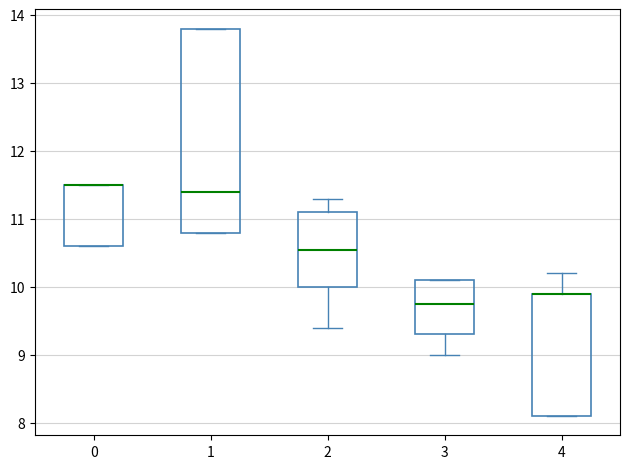

Reading left to right, transcribe this box plot: for each box, give where its median line is, the range the box spans, and where its two whiskers end, as read against the y-axis. The values are not printed on the chart, so give them approximately, as read against the axis.

0: median 11.5 (drawn on the box's upper edge), box 10.6 to 11.5, whiskers 10.6 to 11.5
1: median 11.4, box 10.8 to 13.8, whiskers 10.8 to 13.8
2: median 10.6, box 10.0 to 11.1, whiskers 9.4 to 11.3
3: median 9.8, box 9.3 to 10.1, whiskers 9.0 to 10.1
4: median 9.9 (drawn on the box's upper edge), box 8.1 to 9.9, whiskers 8.1 to 10.2